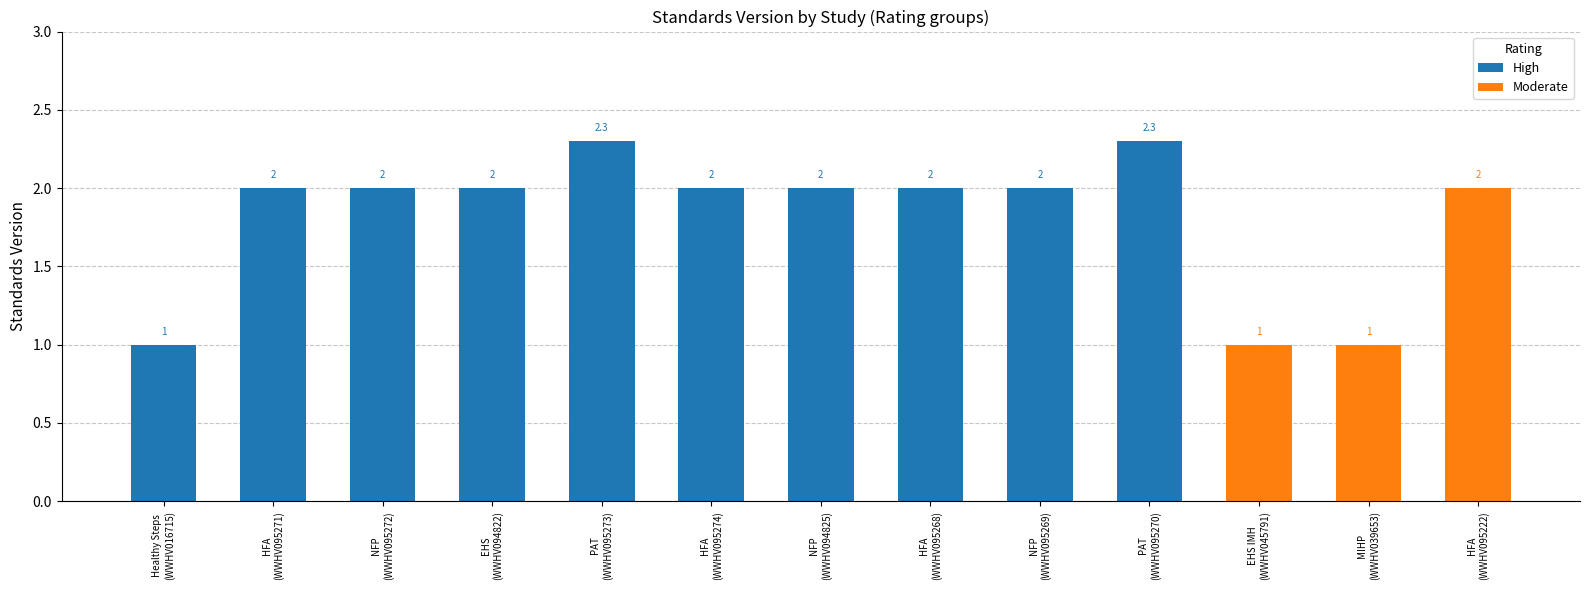

At which category does the chart reach its peak across all series?

PAT
(WWHV095273)